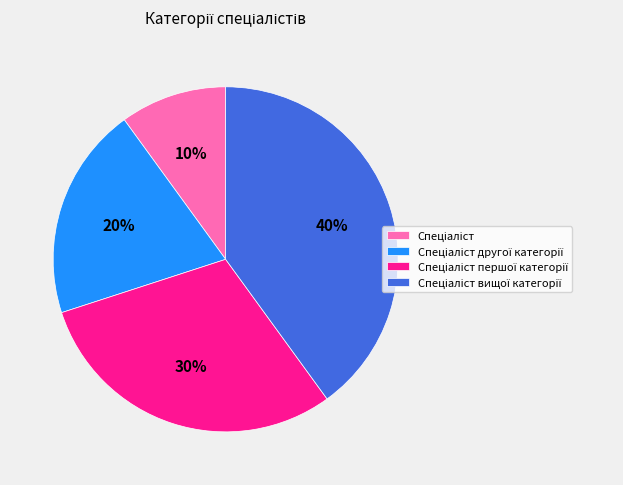

How many segments does this pie chart have?

4